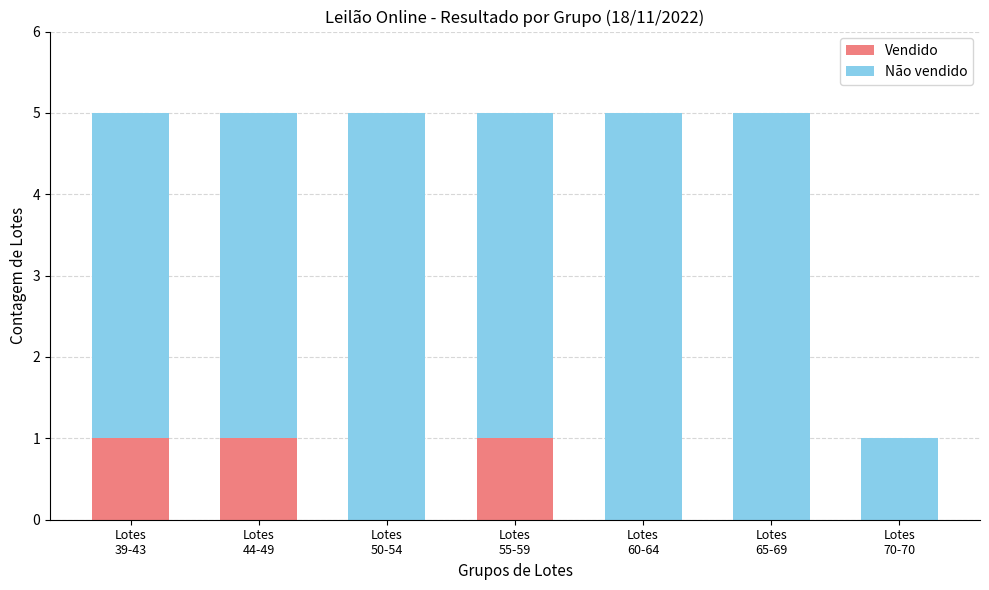

What are all the series names shown in the legend?

Vendido, Não vendido